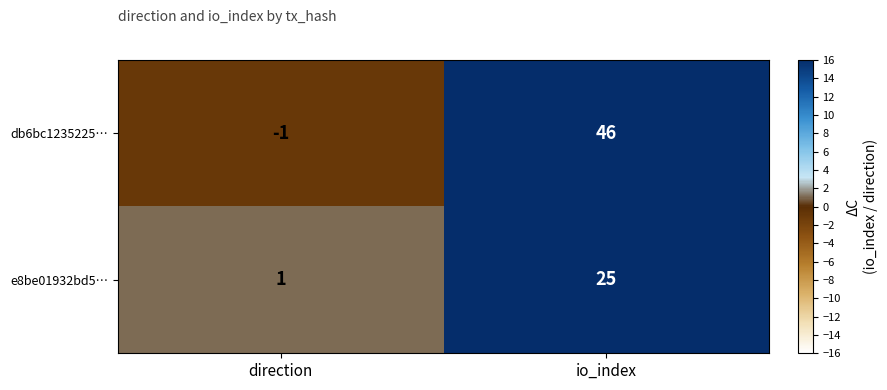

Count the number of data series in this chart.

2